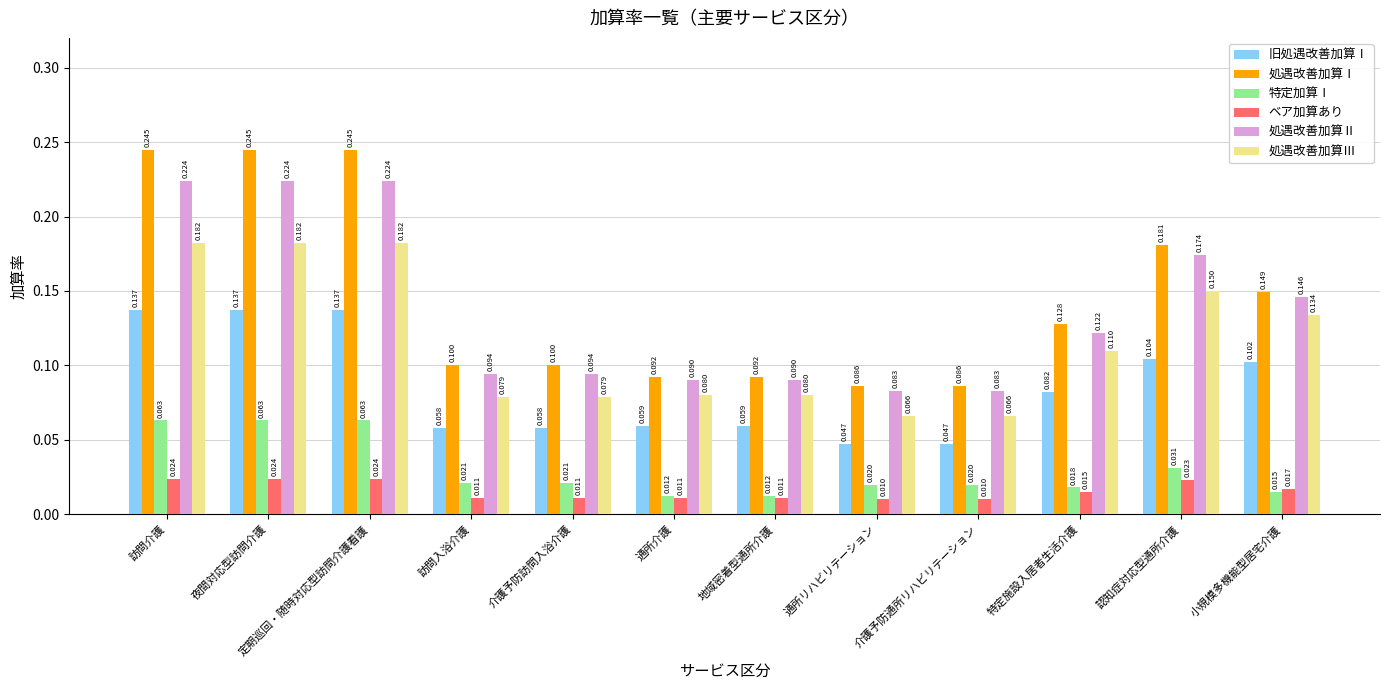

What is the label of the 12th bar from the left?

小規模多機能型居宅介護